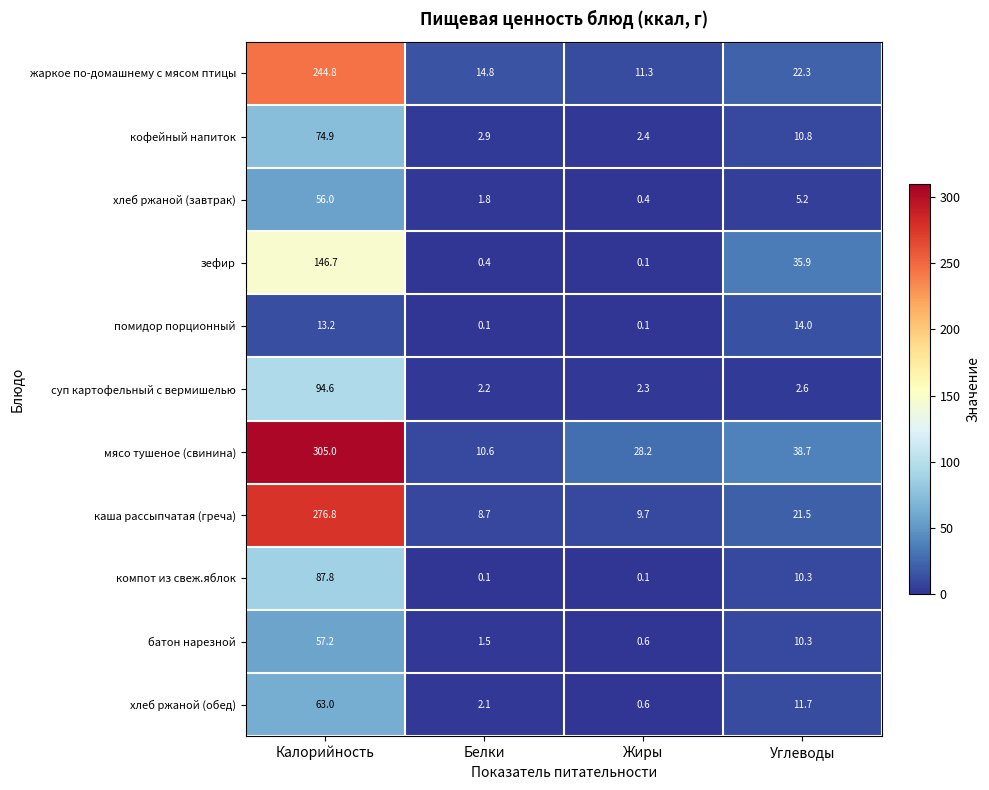

What is the maximum value shown in the chart?

305.0